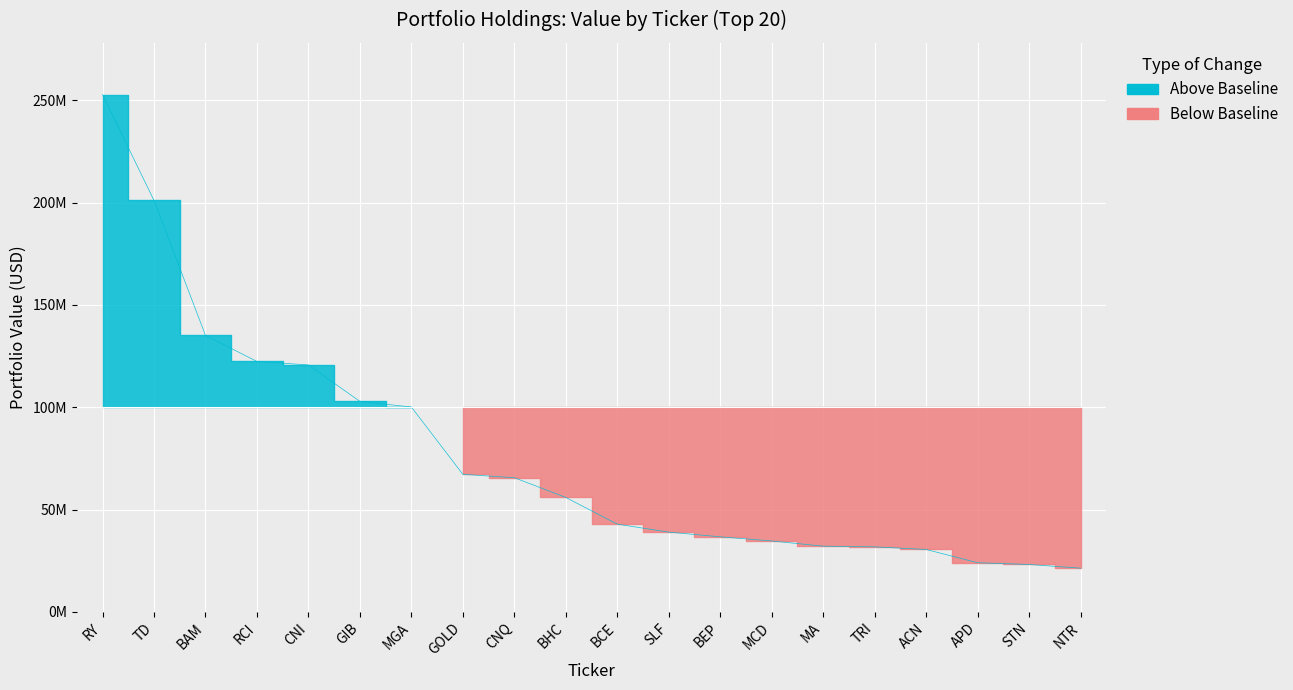

Reading left to right, what are all the values shown in this chart?

RY=252805000	TD=201051000	BAM=135127000	RCI=122352000	CNI=120660000	GIB=102836000	MGA=100103000	GOLD=67193000	CNQ=65548000	BHC=55903000	BCE=42855000	SLF=38954000	BEP=36663000	MCD=34642000	MA=32101000	TRI=31761000	ACN=30483000	APD=23998000	STN=23138000	NTR=21349000